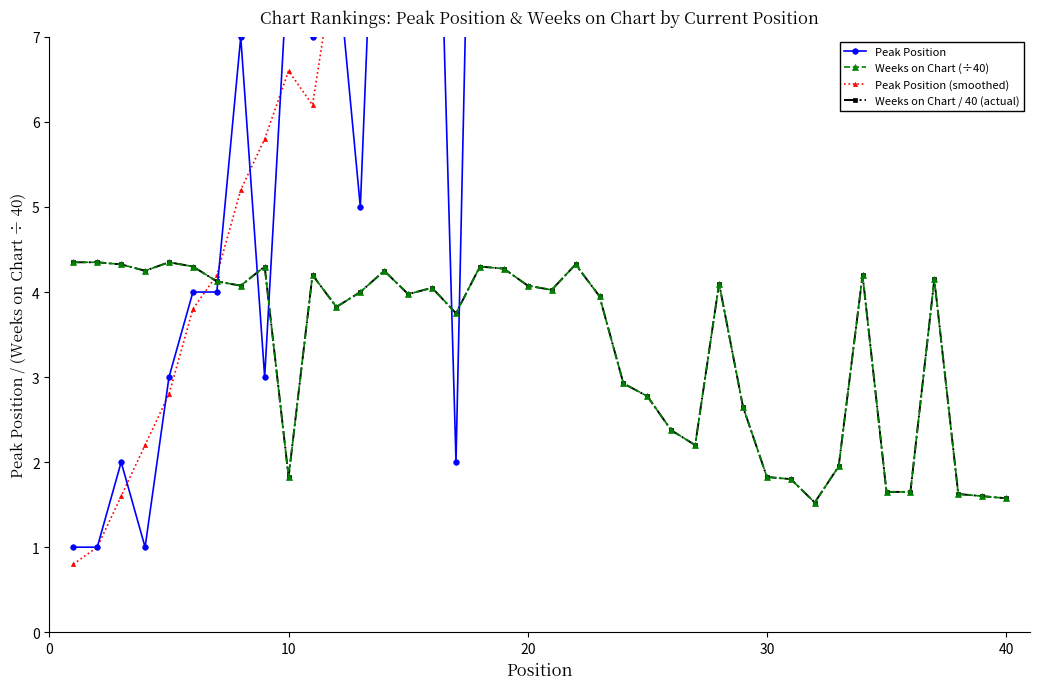

Which series has the largest total across all categories?

Peak Position